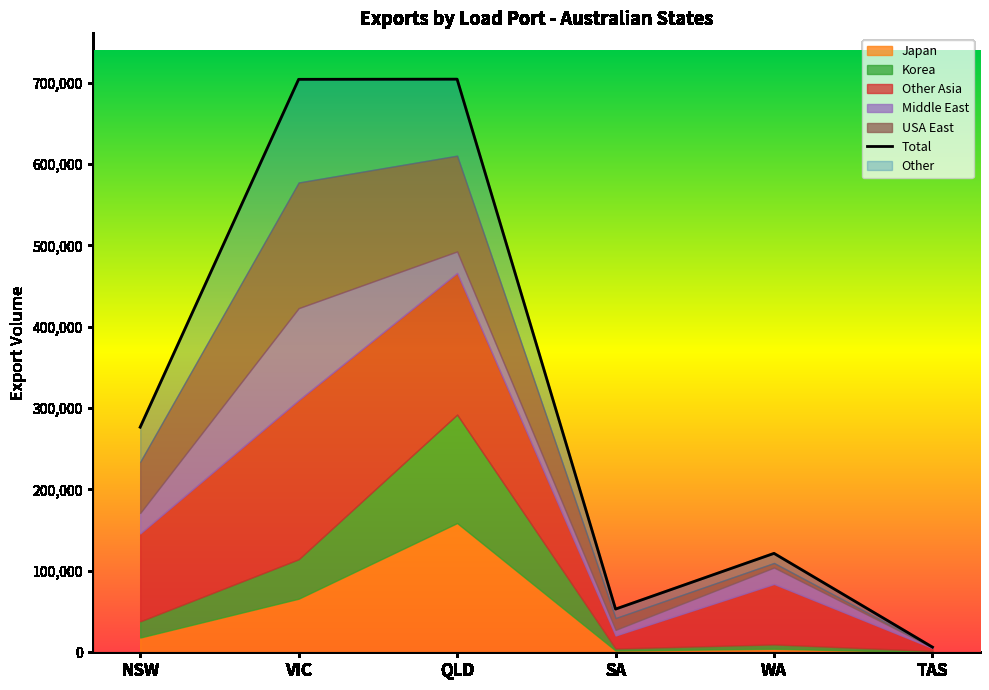

What is the average value of the Total series?

310930